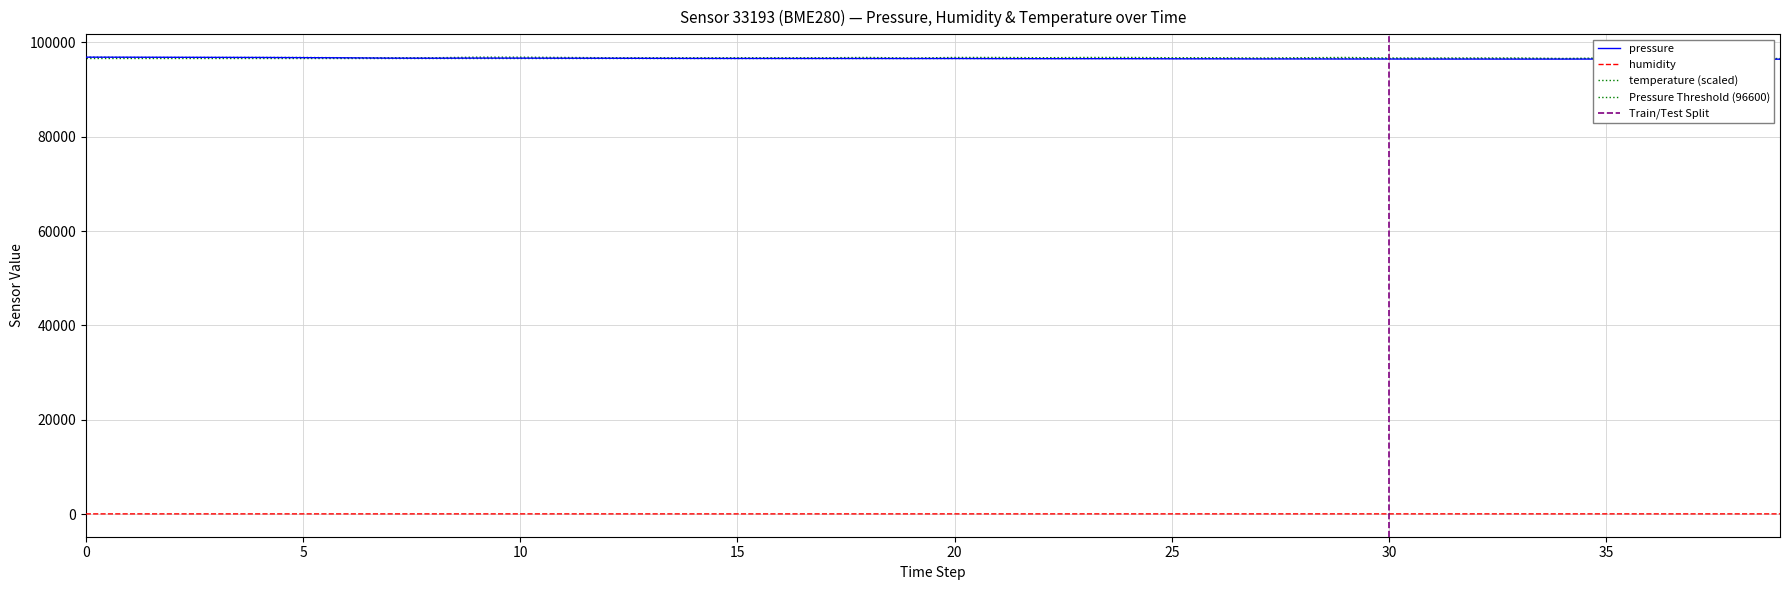

True or false: pressure has more than 2 interior local peaks.

True